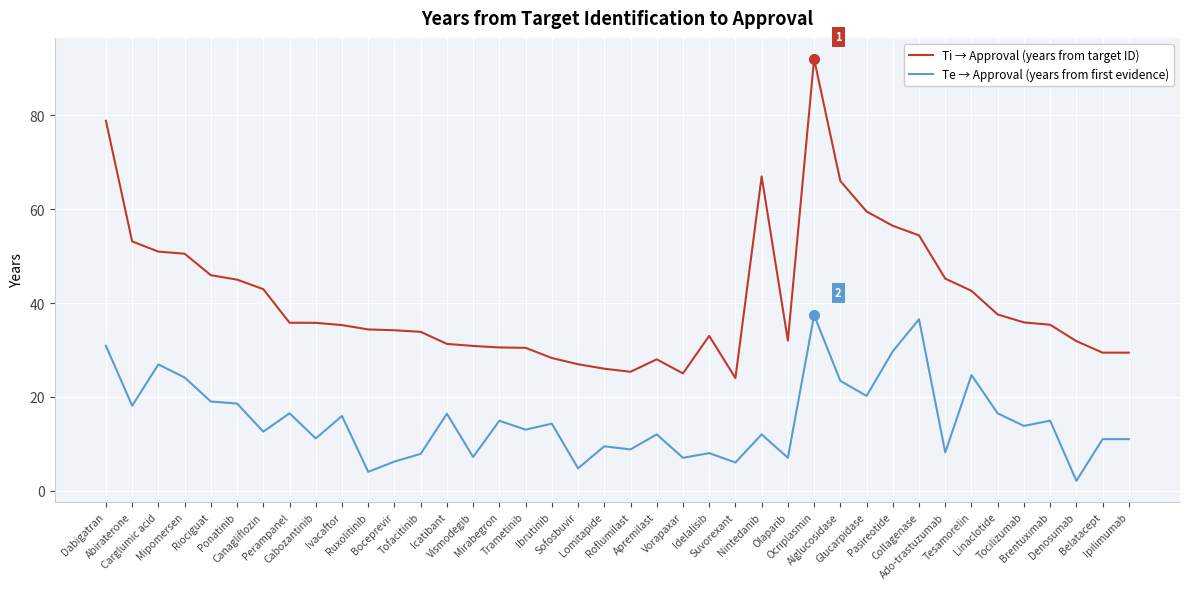

What is the lowest value of the Te → Approval (years from first evidence) series?

2.1